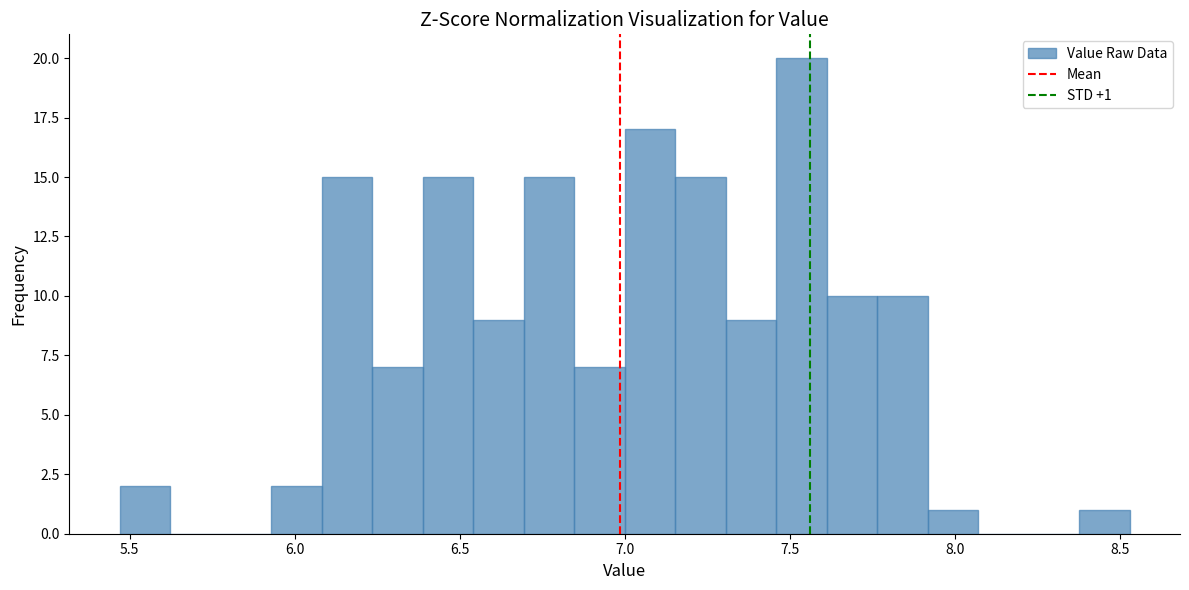

Around what value on the x-axis is the tallest bar? Give the approximate position of its centre, as read against the axis.

7.55